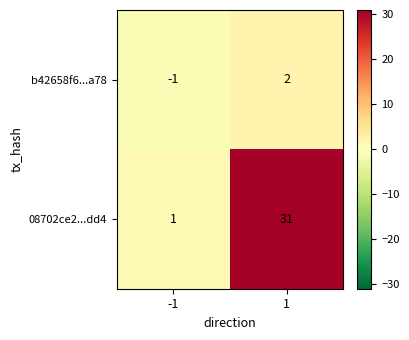

What is the maximum value for 08702ce2...dd4?

31